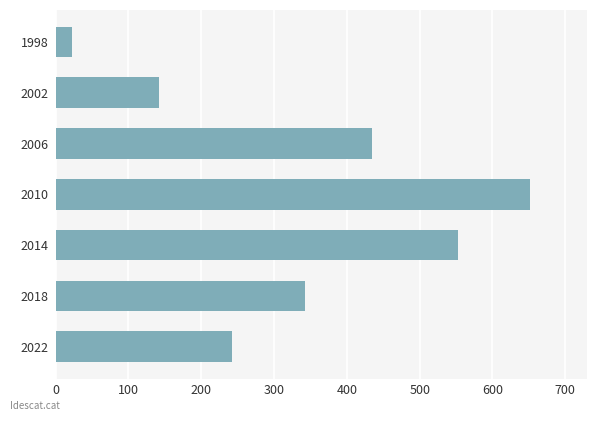

List the labels in order of value, smallest first.

1998, 2002, 2022, 2018, 2006, 2014, 2010